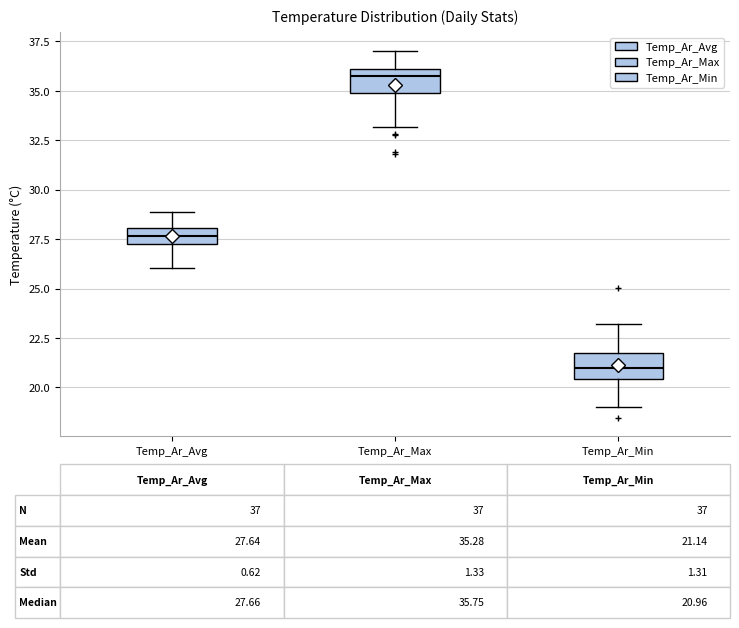

Which box's median line is the lowest?

Temp_Ar_Min